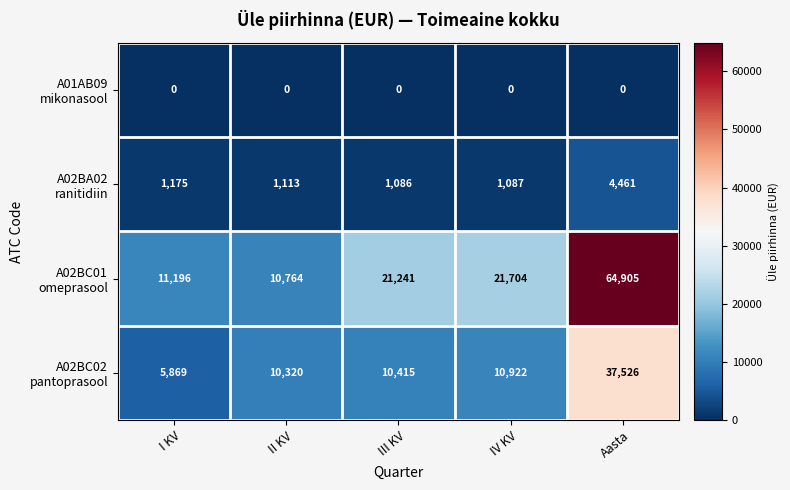

What is the difference between the highest and lowest values at I KV?

11196